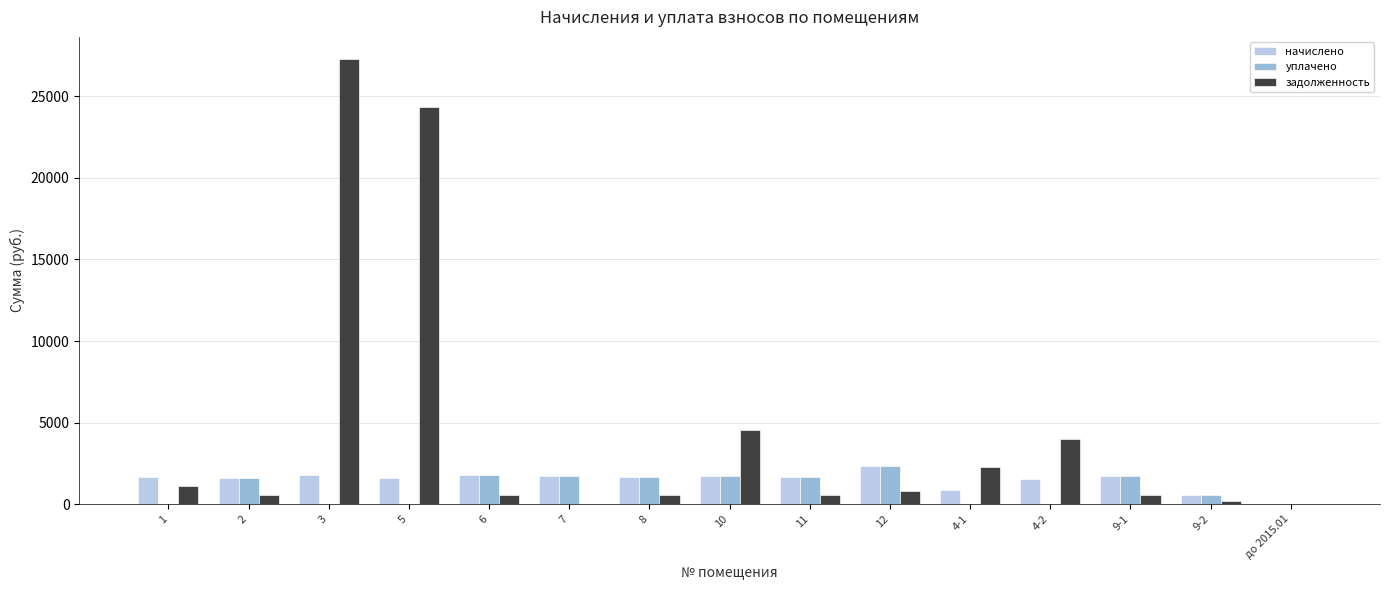

What are all the series names shown in the legend?

начислено, уплачено, задолженность